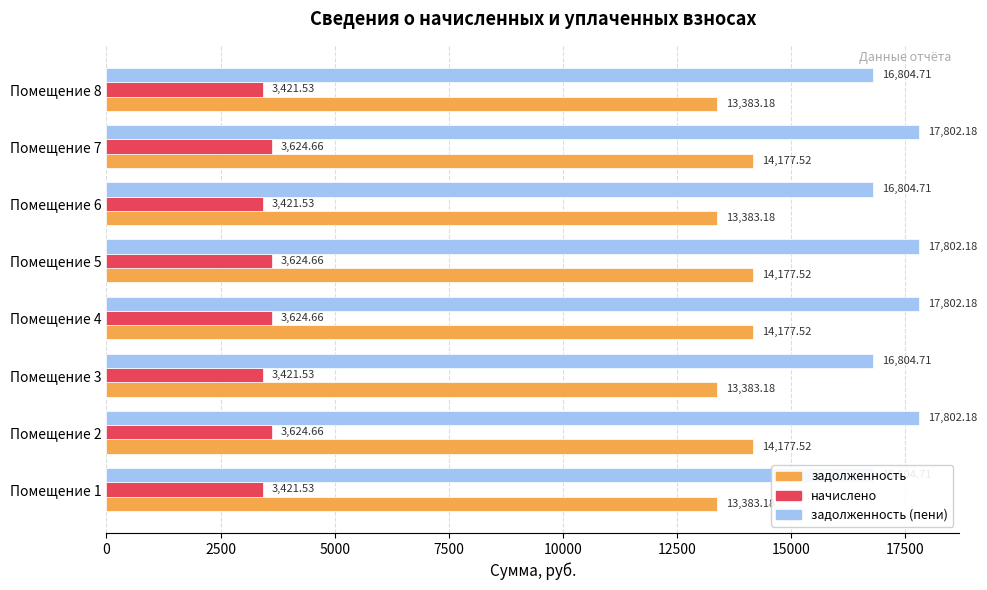

The начислено series shows 3421.5 at Помещение 8. True or false?

True